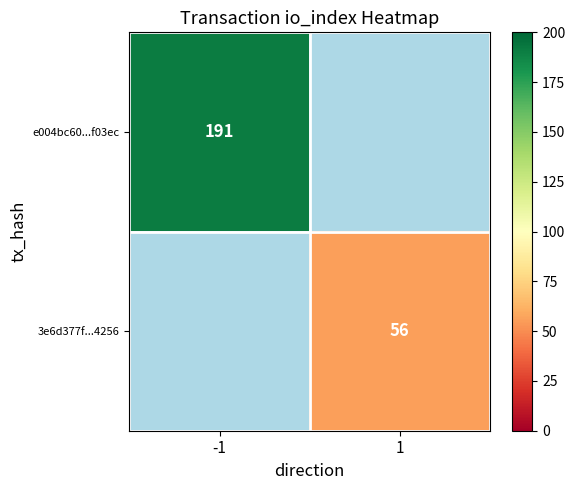

Is it true that 3e6d377f...4256 equals 74.0 at 1?

False